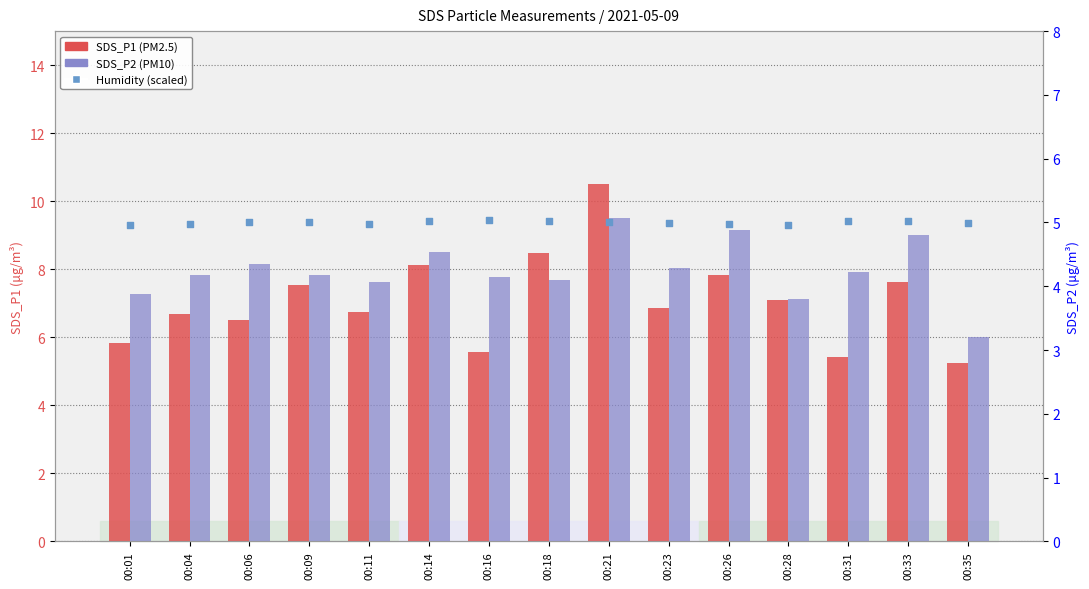

What is the total value across all series at 00:23?

16.1